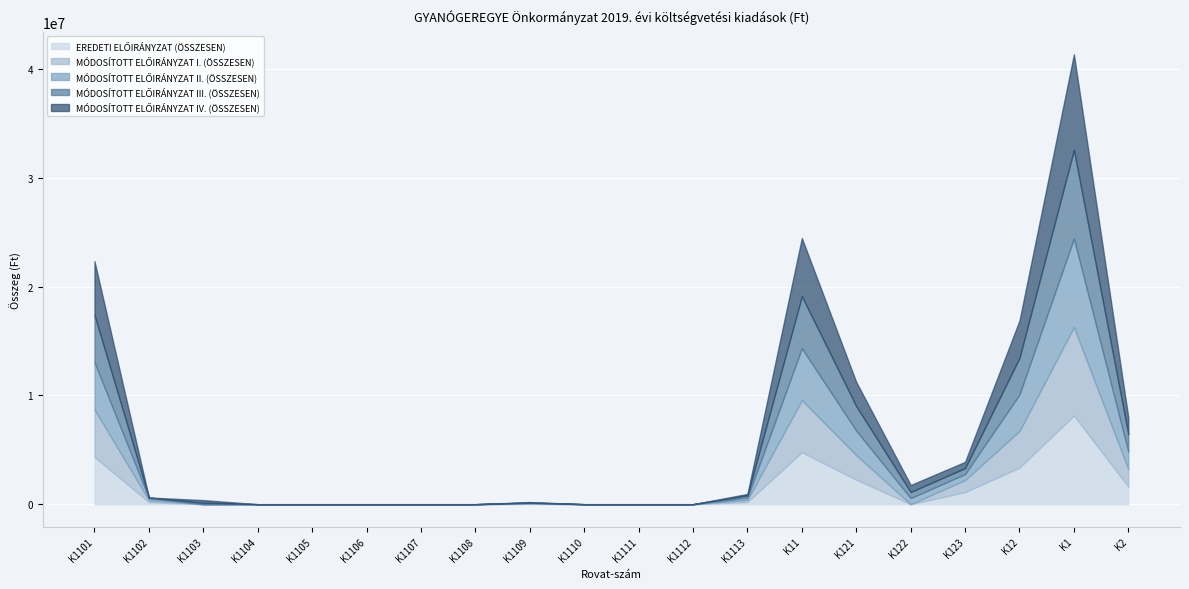

At which category does the chart reach its minimum across all series?

K1103